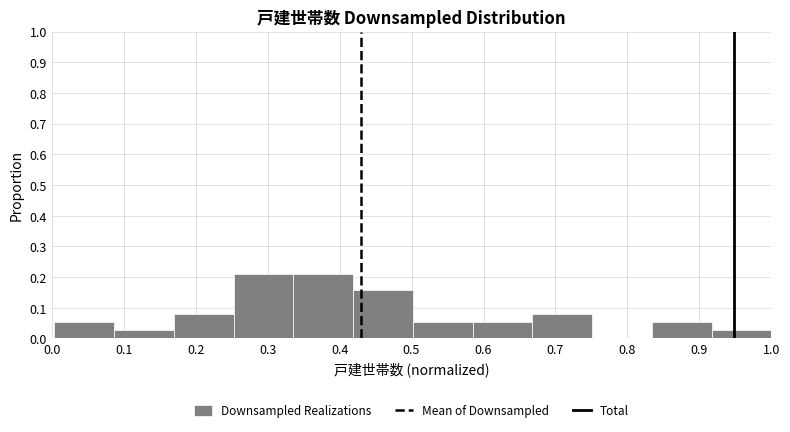

How tall is the bar that spans 0.00 to 0.09 on the x-axis? Neither the bar edges nor the heights are printed on the chart, so give them approximately, as read against the axes.

0.05